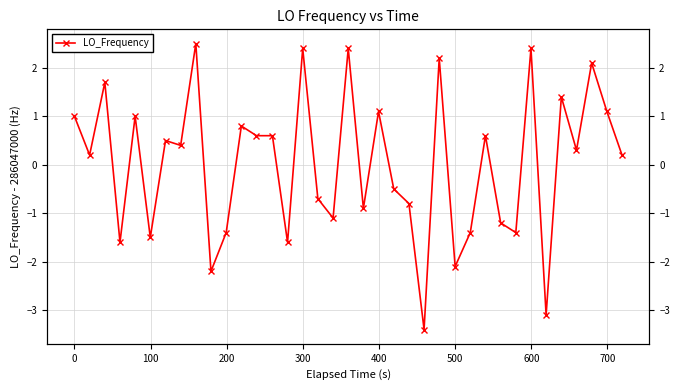

What is the sum of all values?

0.6